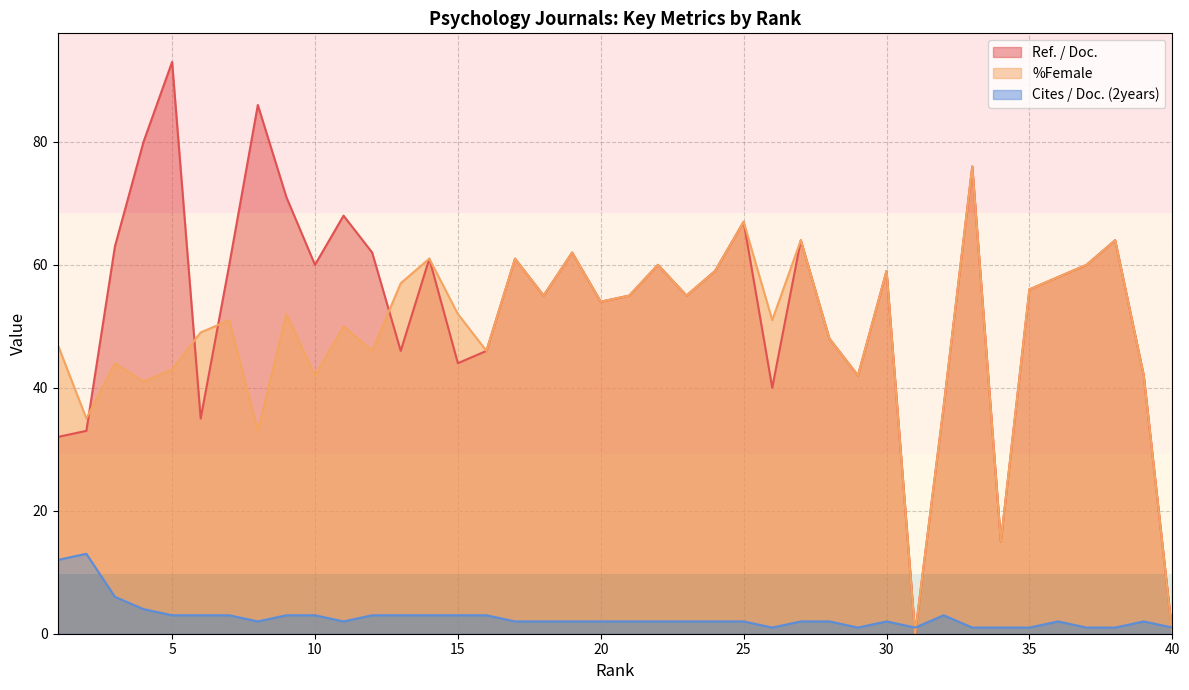

Which series has the largest total across all categories?

Ref. / Doc.